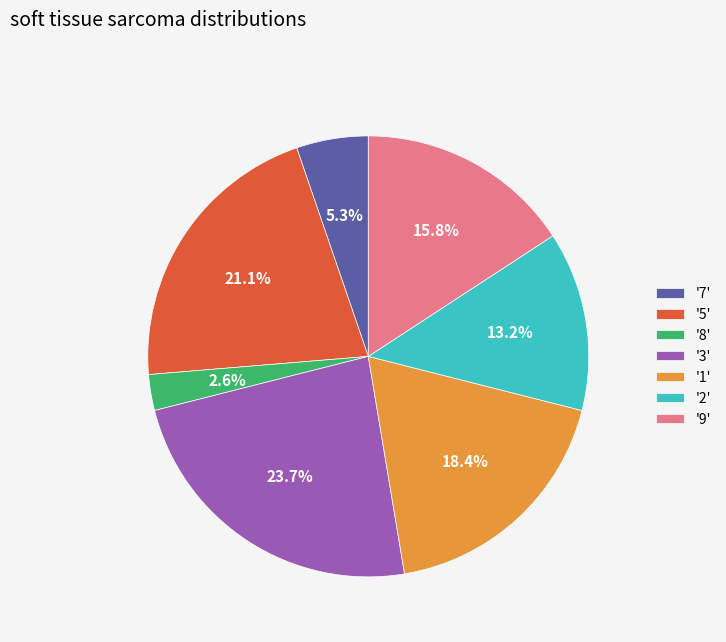

What percentage is NOT represented by '9'?

84.2%